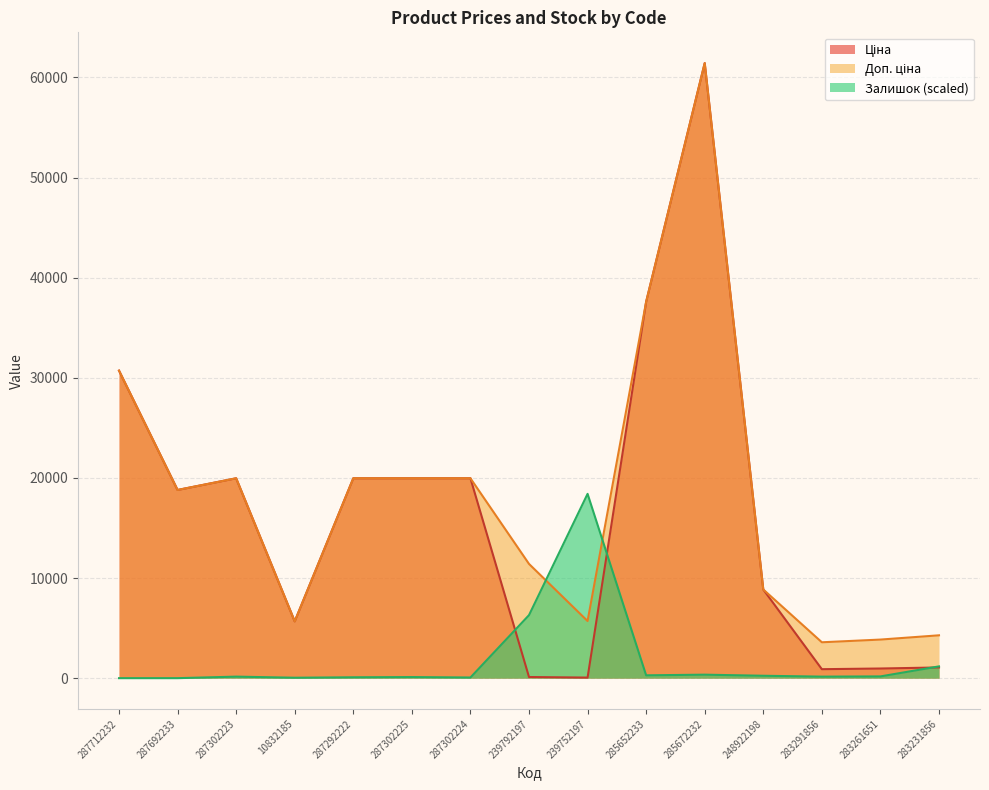

What value does the Залишок series have at 283231856?

1176.4